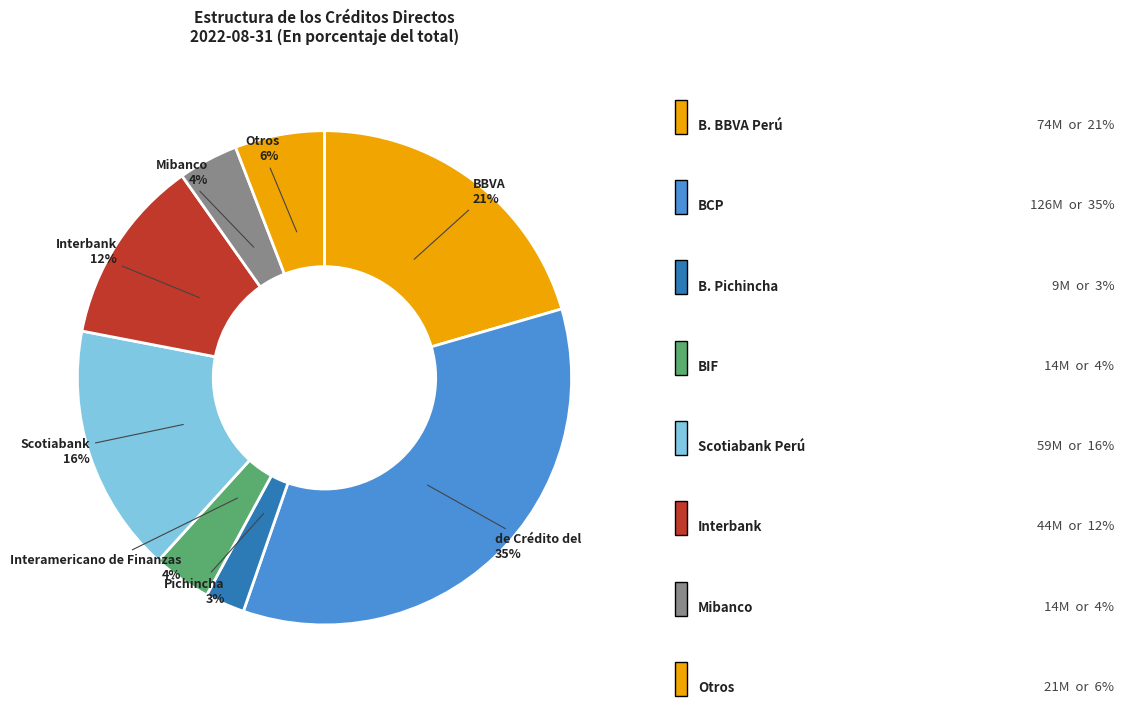

How many slices are in this pie chart?

8